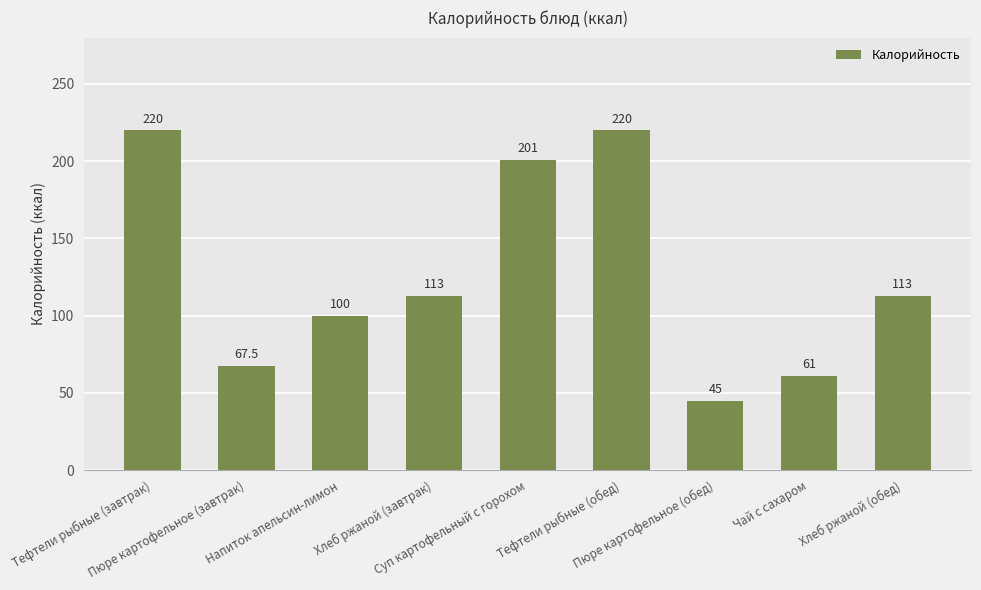

What is the change in value from Хлеб ржаной (завтрак) to Пюре картофельное (обед)?

-68.0